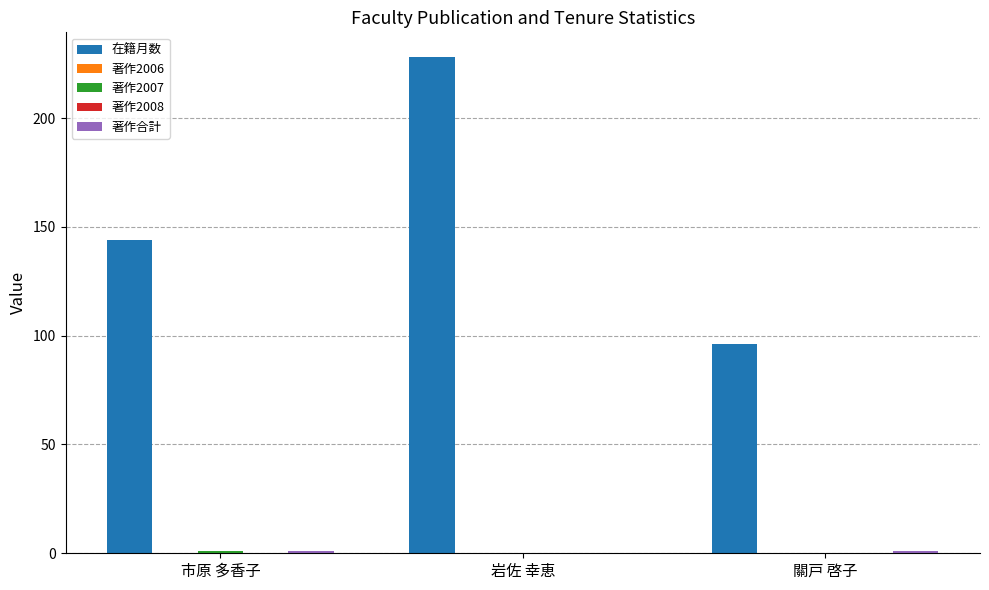

Which series has the widest spread of values?

在籍月数